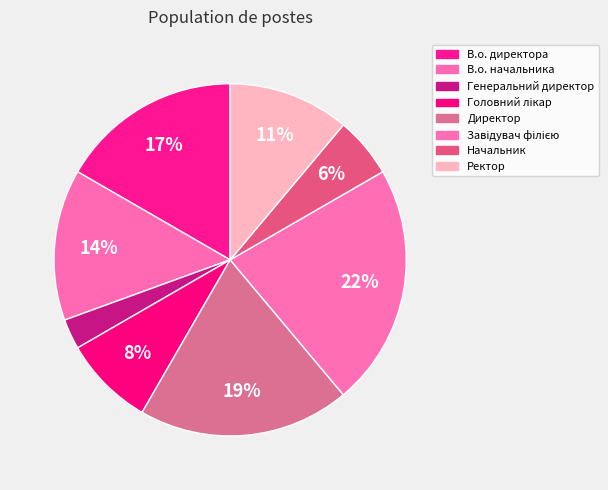

Which category has the smallest portion of the pie?

Генеральний директор